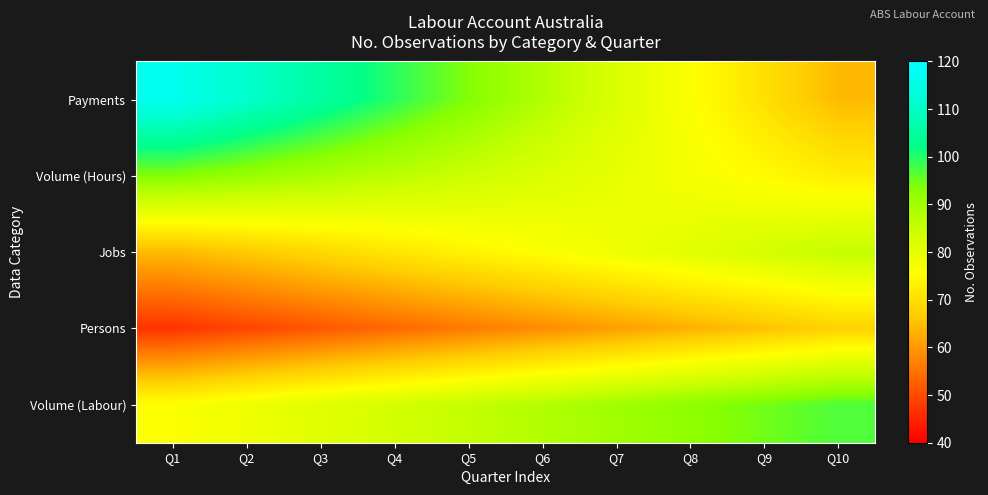

Which series has the widest spread of values?

Payments